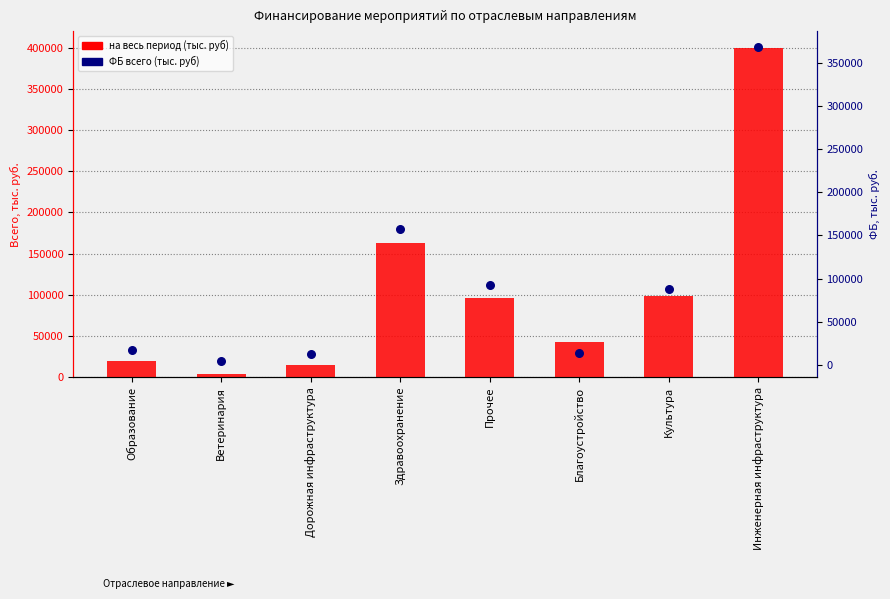

What is the total value across all series at Благоустройство?

57359.0